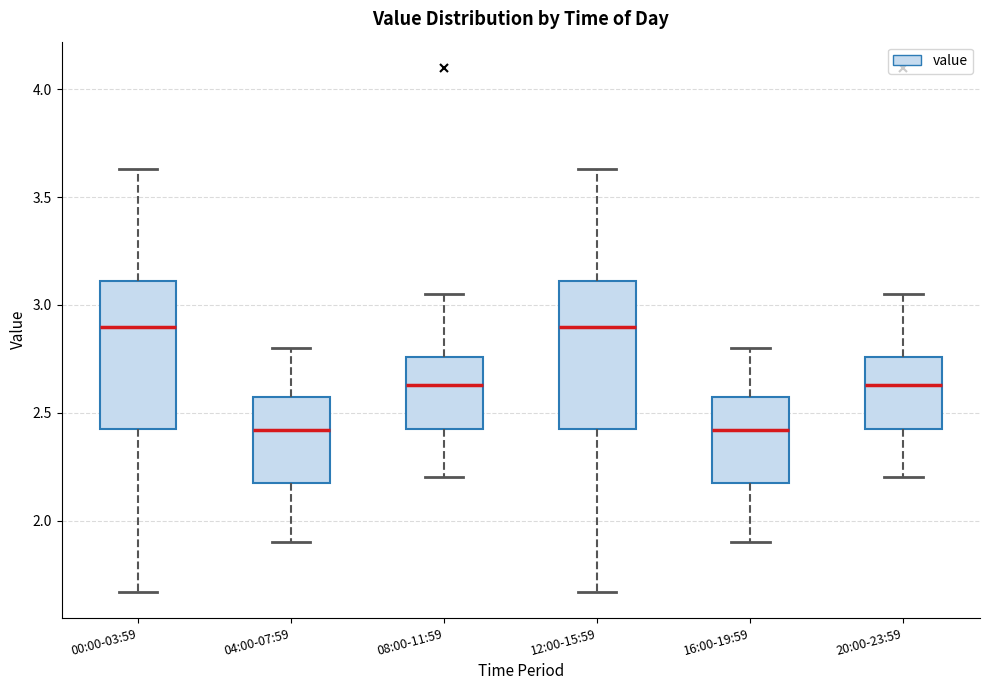

Reading left to right, transcribe this box plot: for each box, give where its median line is, the range the box spans, and where its two whiskers end, as read against the y-axis. The values are not printed on the chart, so give them approximately, as read against the axis.

00:00-03:59: median 2.90, box 2.45 to 3.10, whiskers 1.65 to 3.65
04:00-07:59: median 2.40, box 2.20 to 2.60, whiskers 1.90 to 2.80
08:00-11:59: median 2.65, box 2.45 to 2.75, whiskers 2.20 to 3.05
12:00-15:59: median 2.90, box 2.45 to 3.10, whiskers 1.65 to 3.65
16:00-19:59: median 2.40, box 2.20 to 2.60, whiskers 1.90 to 2.80
20:00-23:59: median 2.65, box 2.45 to 2.75, whiskers 2.20 to 3.05